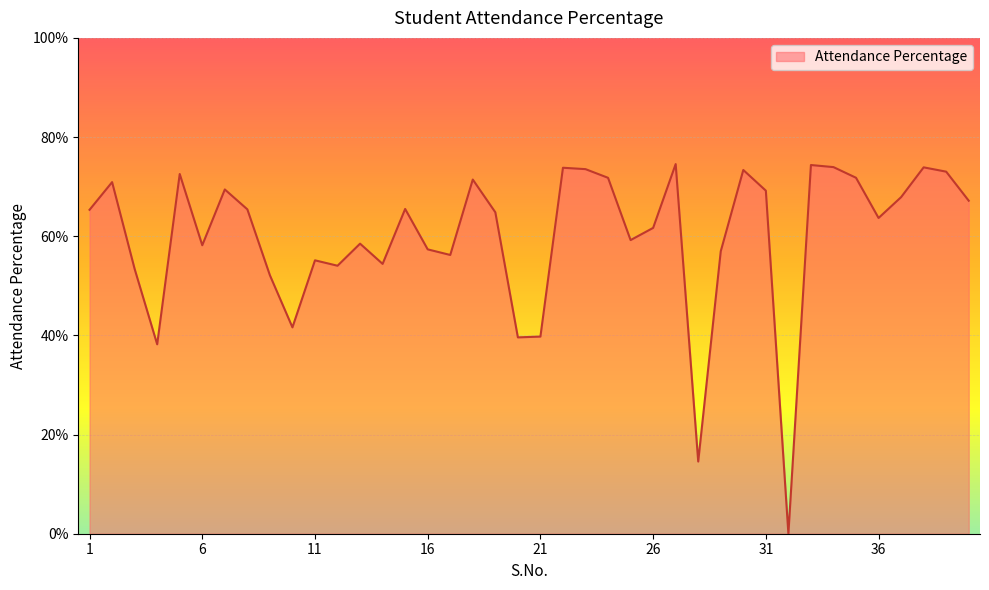

What is the difference between the second highest and minimum values?

74.4